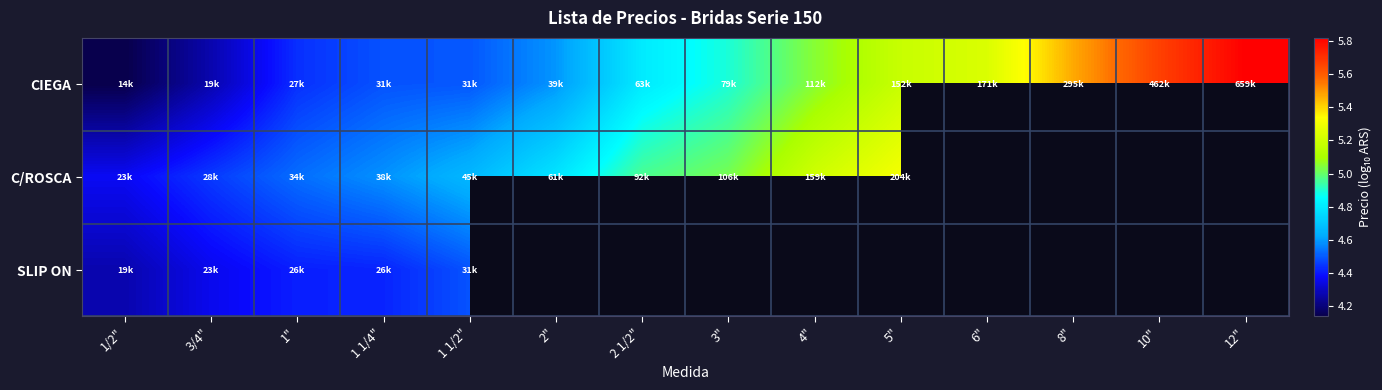

Rank the series at 10" from highest to lowest value.

CIEGA, C/ROSCA, SLIP ON